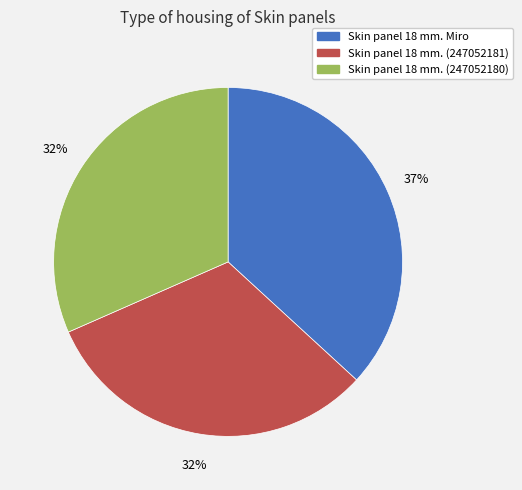

How many slices are in this pie chart?

3